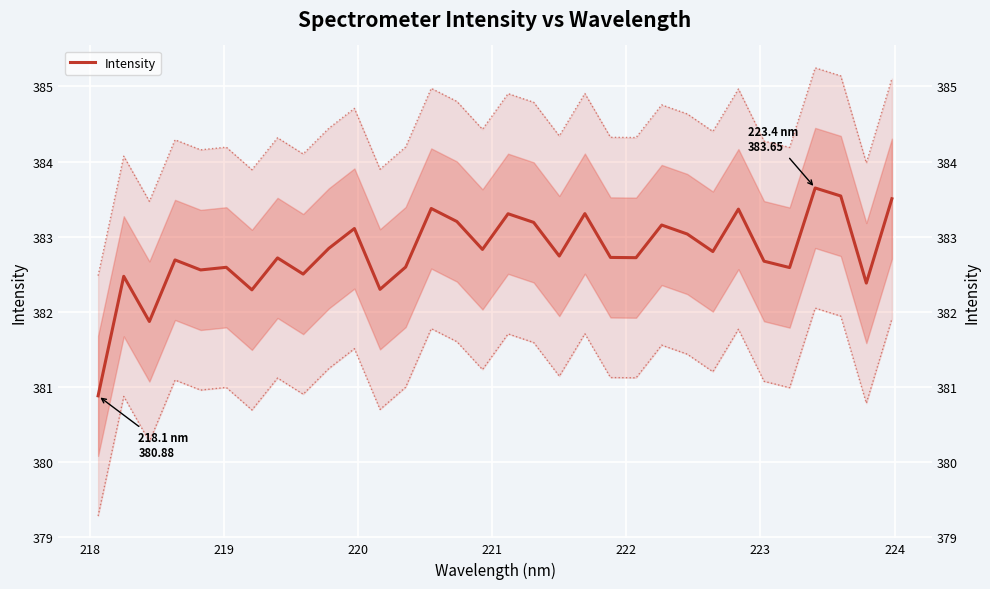

At which label is the value closest to 382?

219